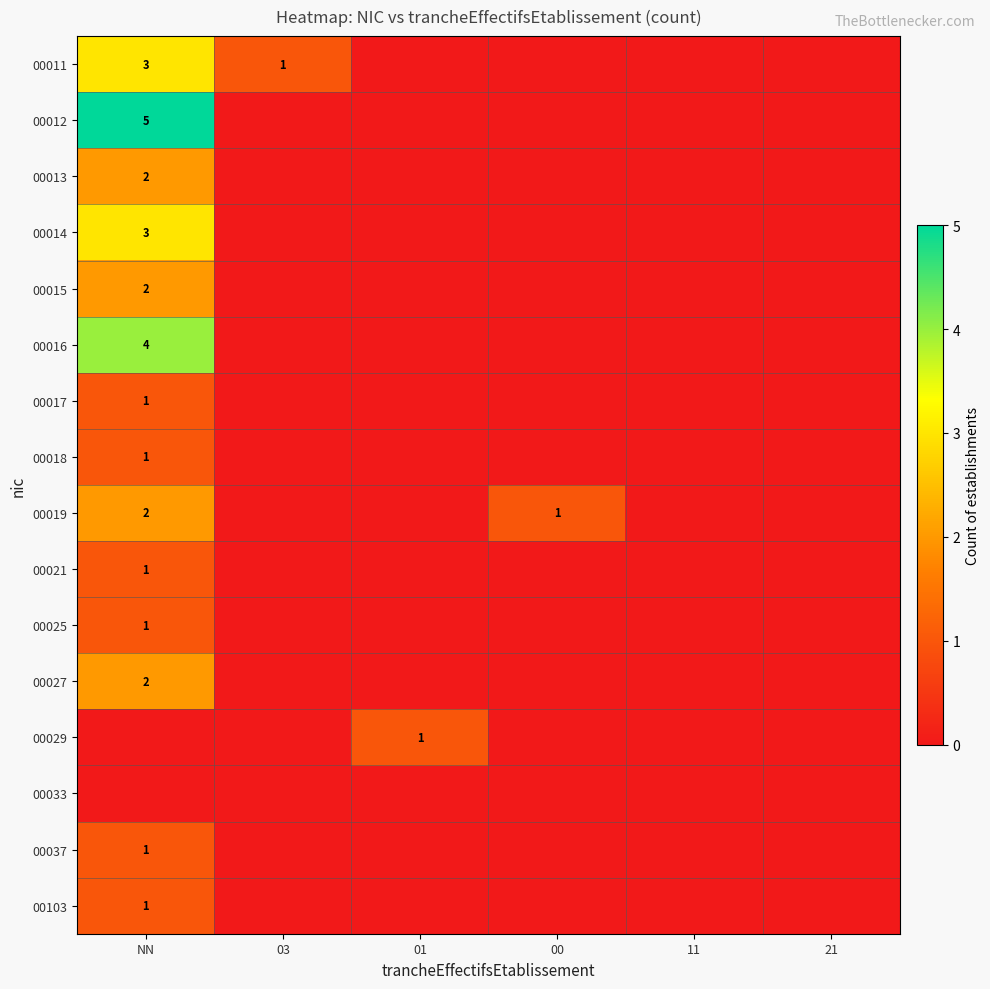

What is the difference between the second highest and minimum values in the 00011 series?

1